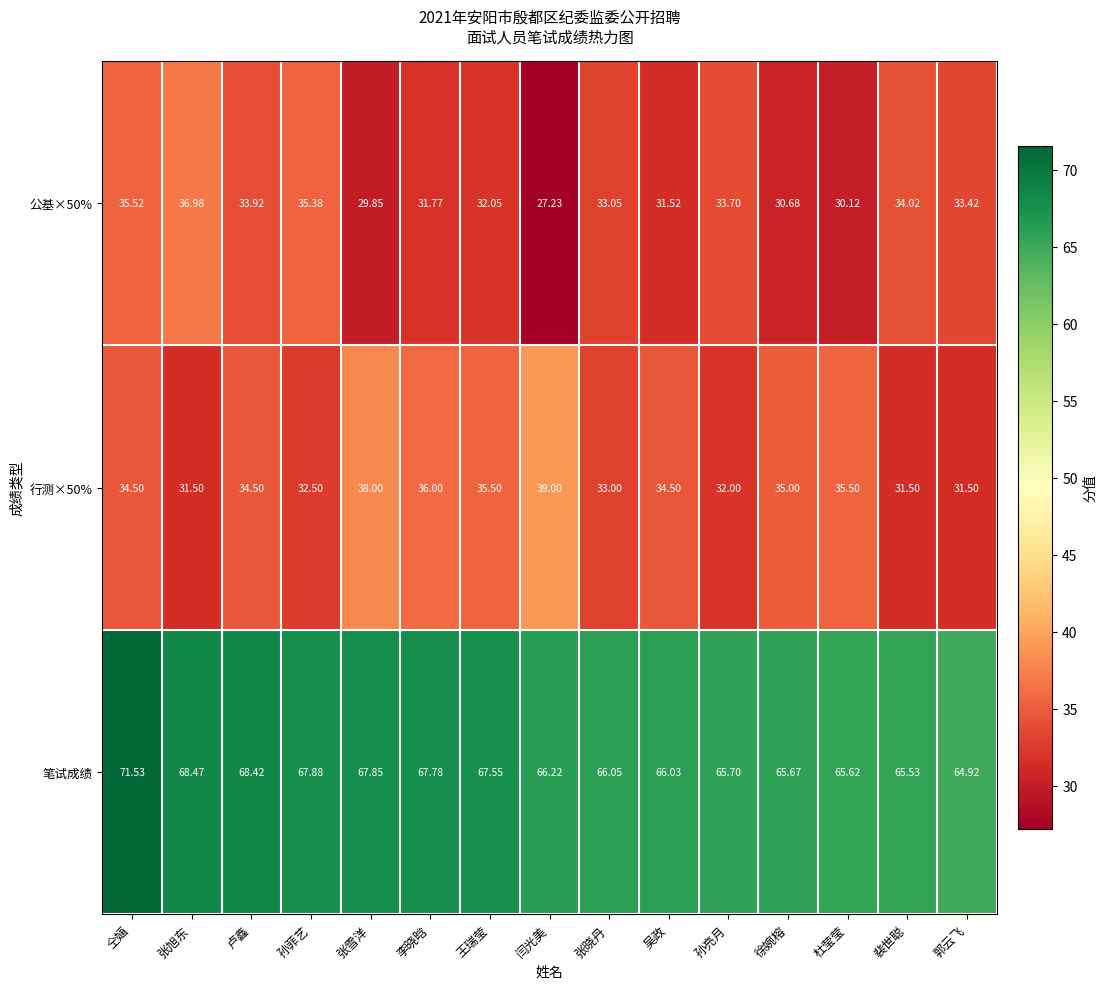

Which label corresponds to the largest value in the chart?

仝婳